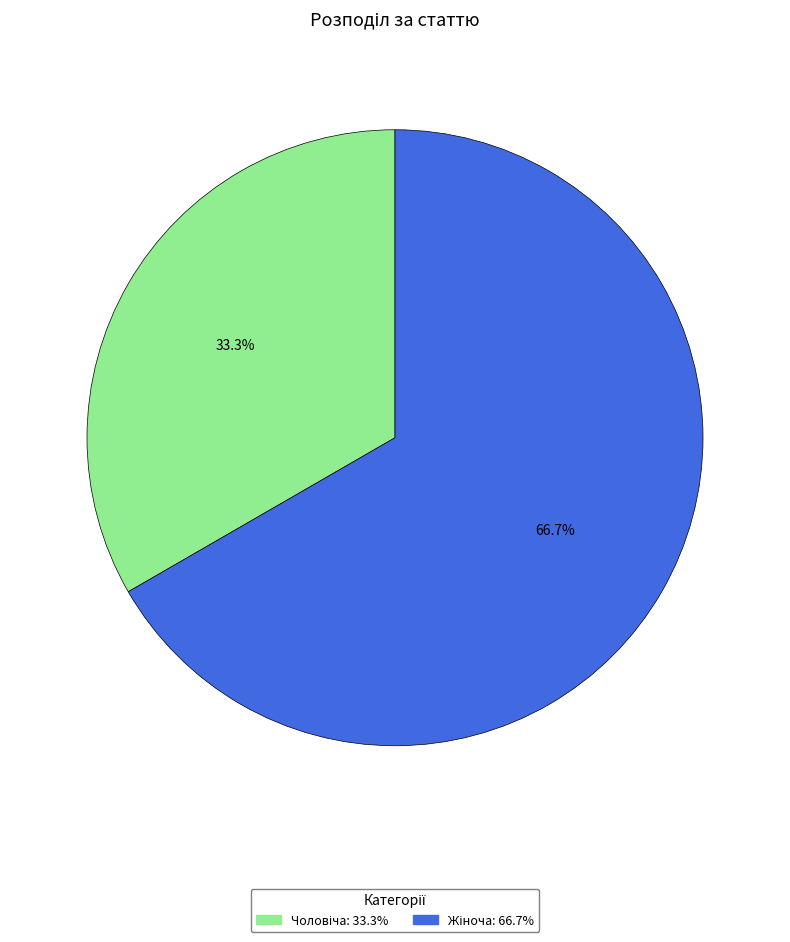

Is there a majority slice in this chart?

Yes